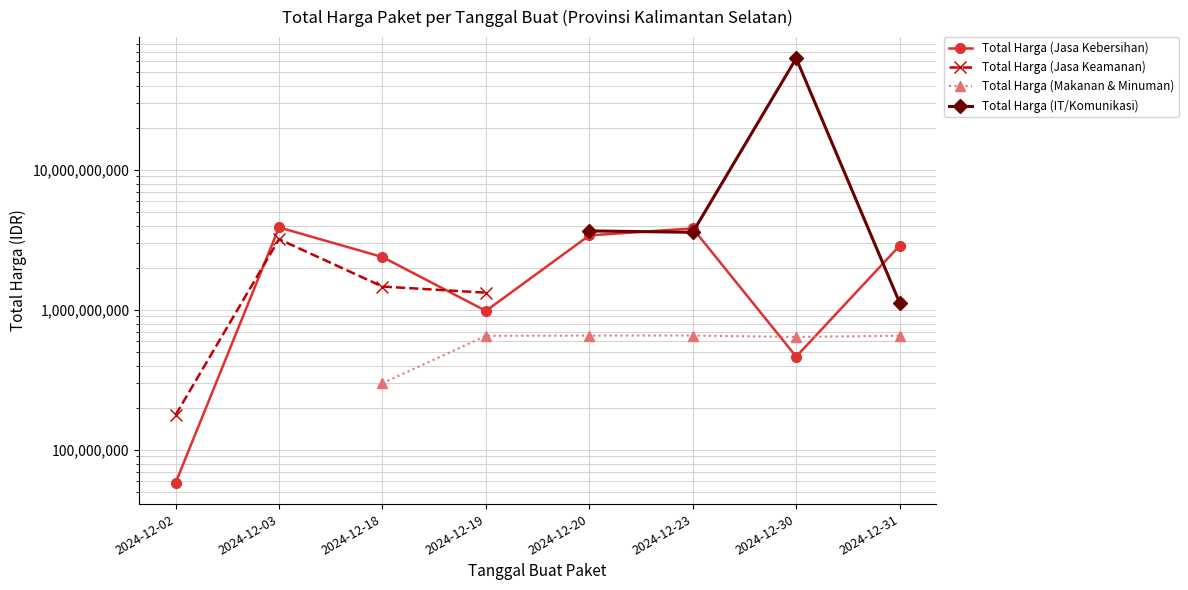

True or false: Total Harga (Makanan & Minuman) has more than 0 points higher than both neighbors.

True